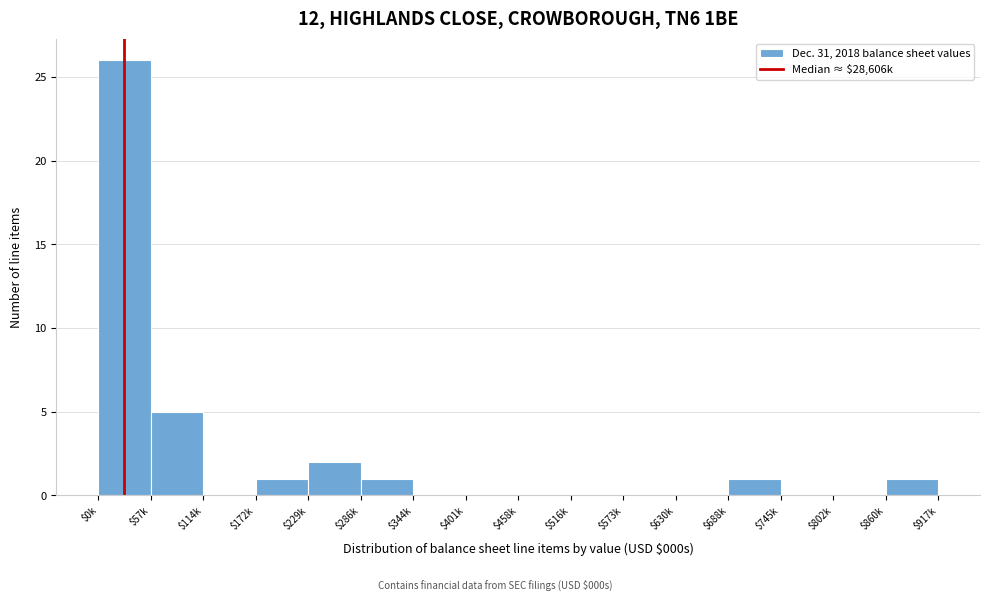

What is the greatest value displayed?

26